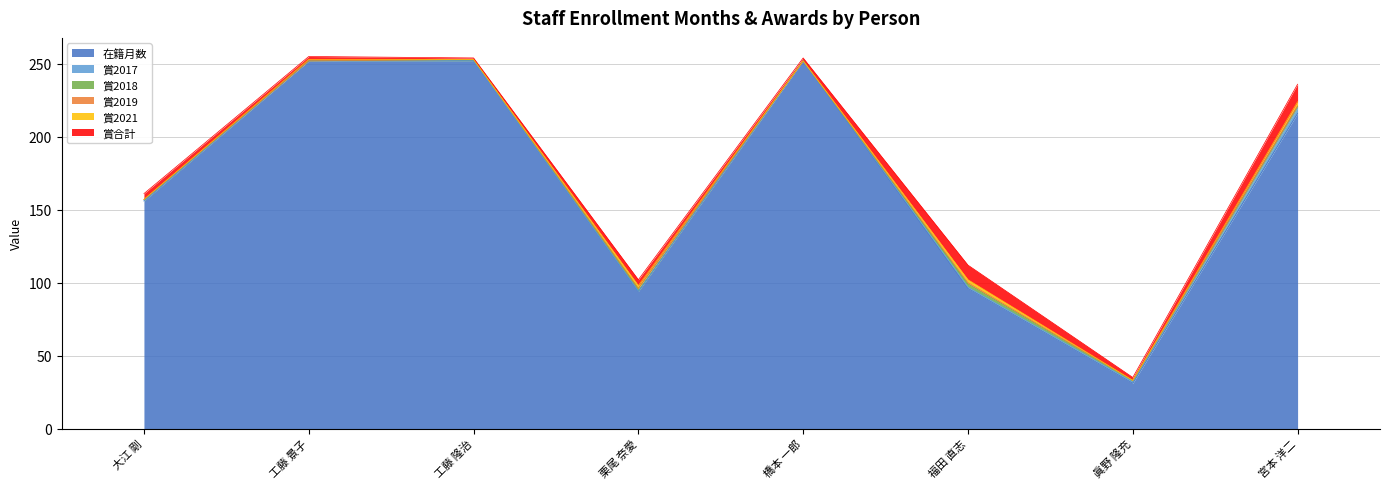

List the series in order of their peak value, lowest first.

賞2019, 賞2018, 賞2021, 賞2017, 賞合計, 在籍月数